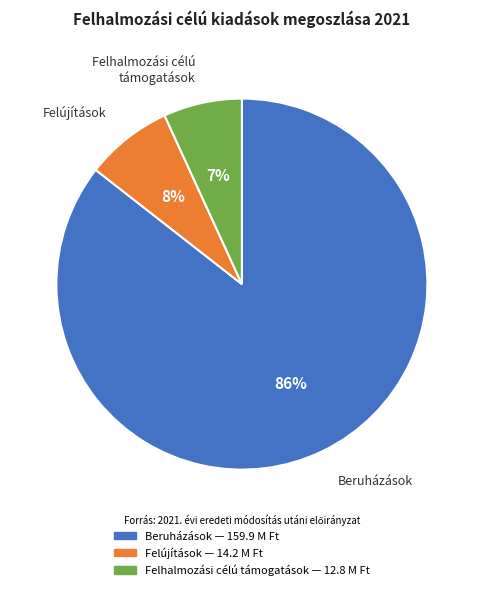

To the nearest percent, what is the average slice percentage?

33%